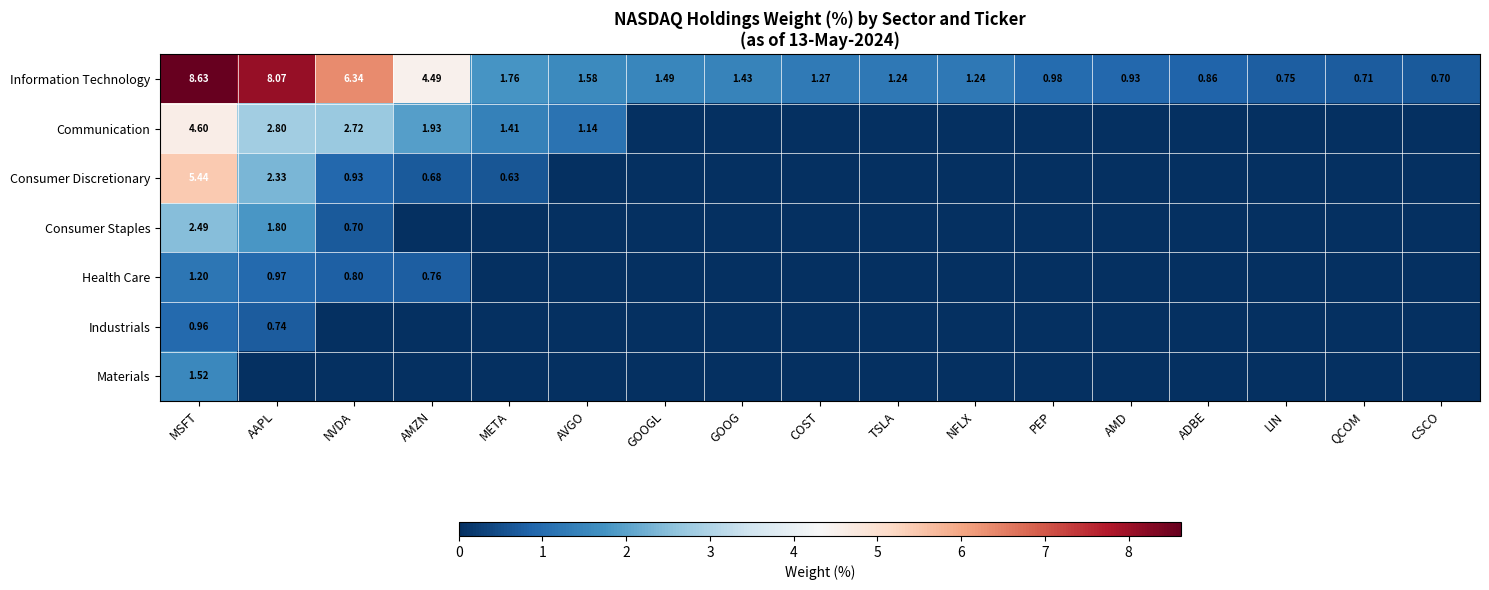

At which label does Information Technology first exceed 1?

MSFT